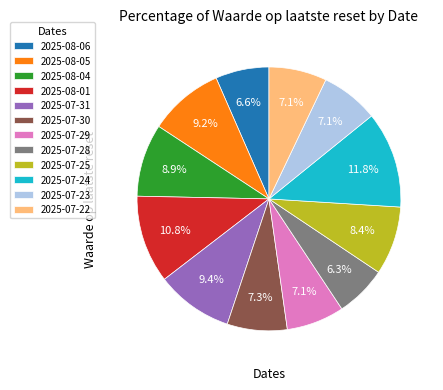

How many slices are in this pie chart?

12